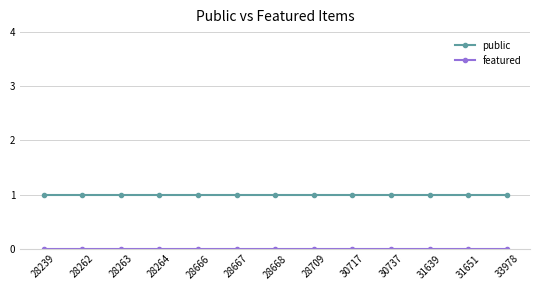

What is the spread (max minus min) of values at 31639?

1